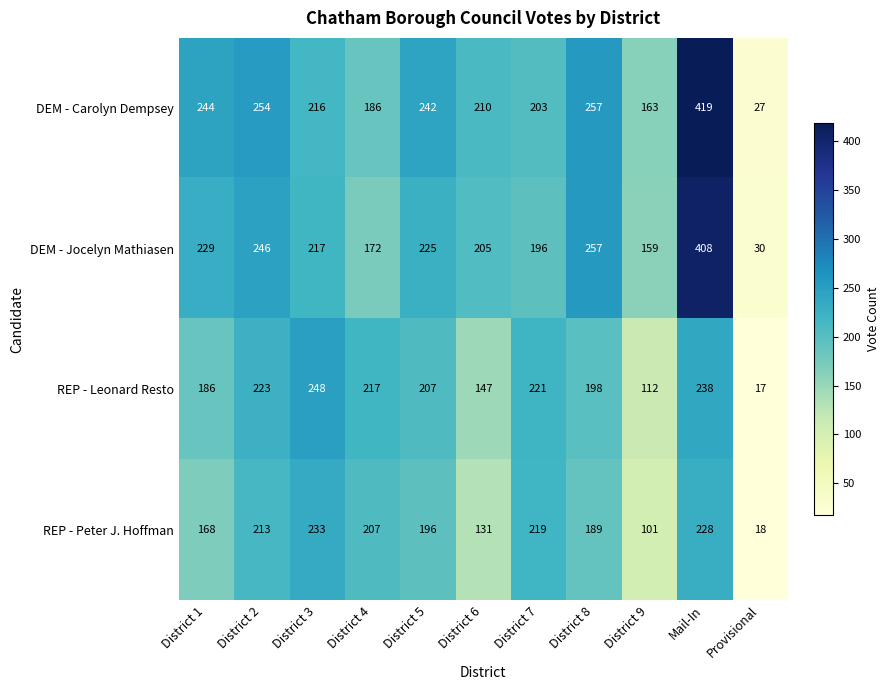

Rank the series at District 6 from highest to lowest value.

DEM - Carolyn Dempsey, DEM - Jocelyn Mathiasen, REP - Leonard Resto, REP - Peter J. Hoffman